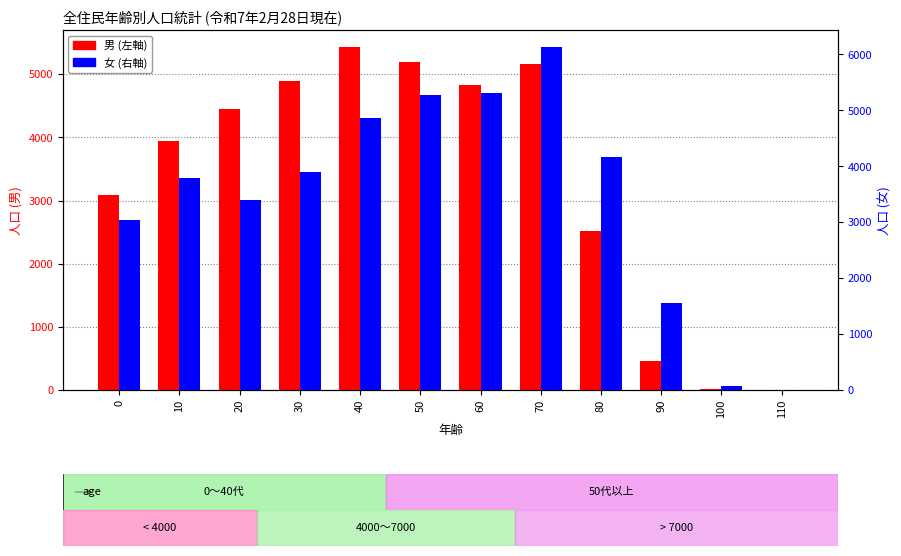

Which series has the largest total across all categories?

女